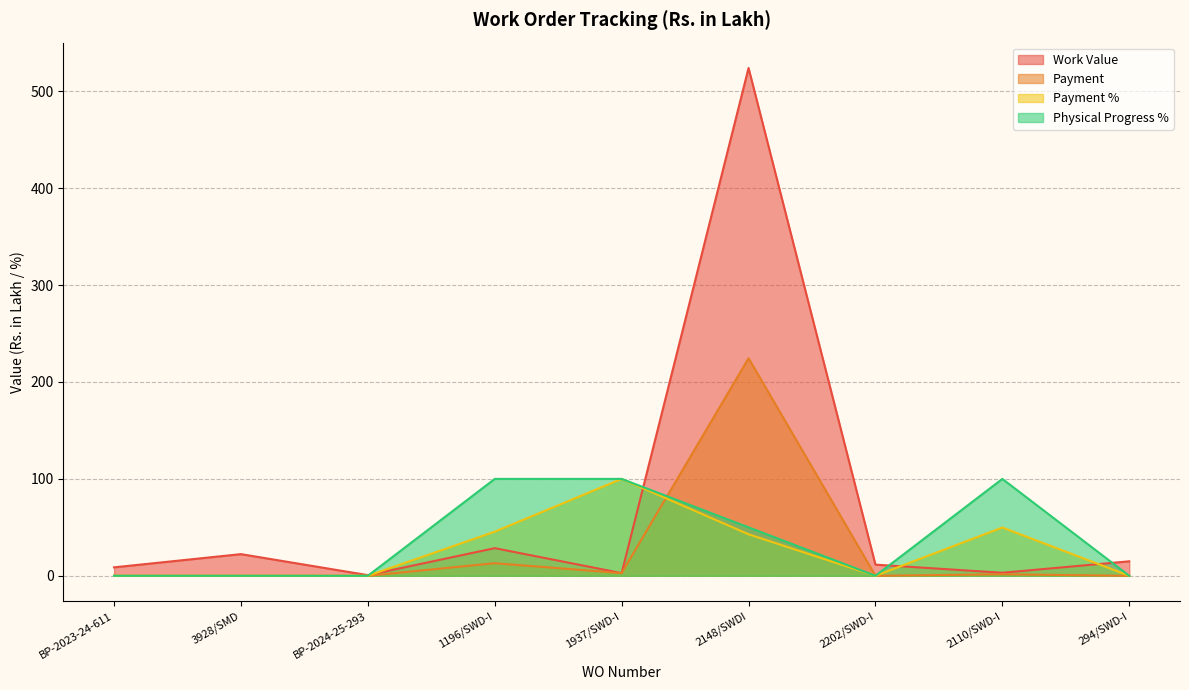

Where is Payment nearest to the value 112?

1196/SWD-I